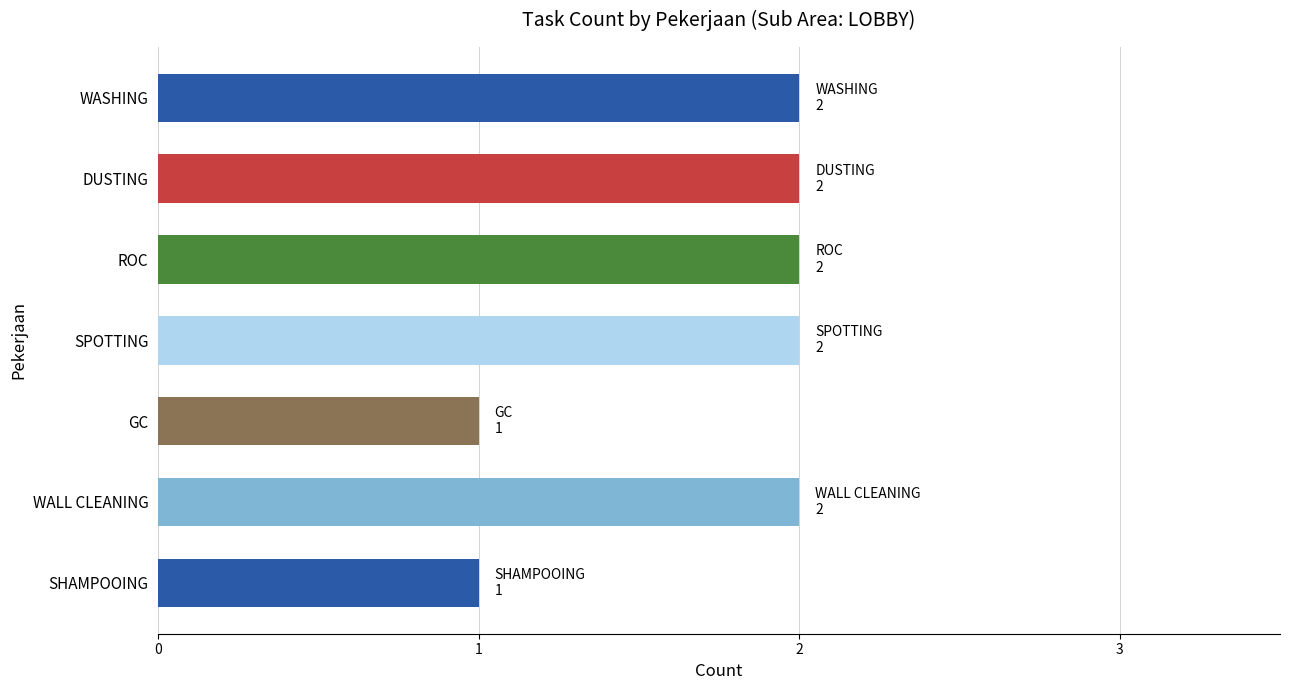

Are the bars grouped side by side (vs. stacked)?

No